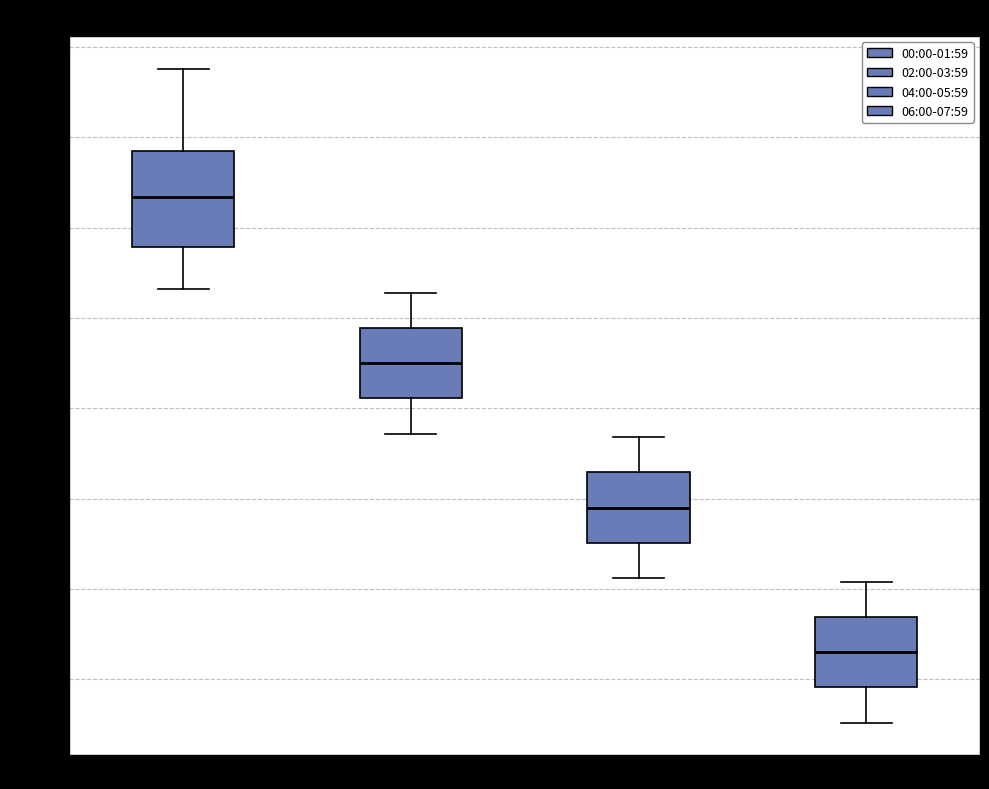

Reading left to right, read every box against the y-axis: the position of its median line, the range the box covers, and the ends of its whiskers. The values are not printed on the chart, so give them approximately, as read against the axis.

00:00-01:59: median 9.10, box 8.95 to 9.20, whiskers 8.85 to 9.45
02:00-03:59: median 8.65, box 8.55 to 8.70, whiskers 8.45 to 8.80
04:00-05:59: median 8.25, box 8.15 to 8.30, whiskers 8.05 to 8.40
06:00-07:59: median 7.85, box 7.75 to 7.90, whiskers 7.65 to 8.00